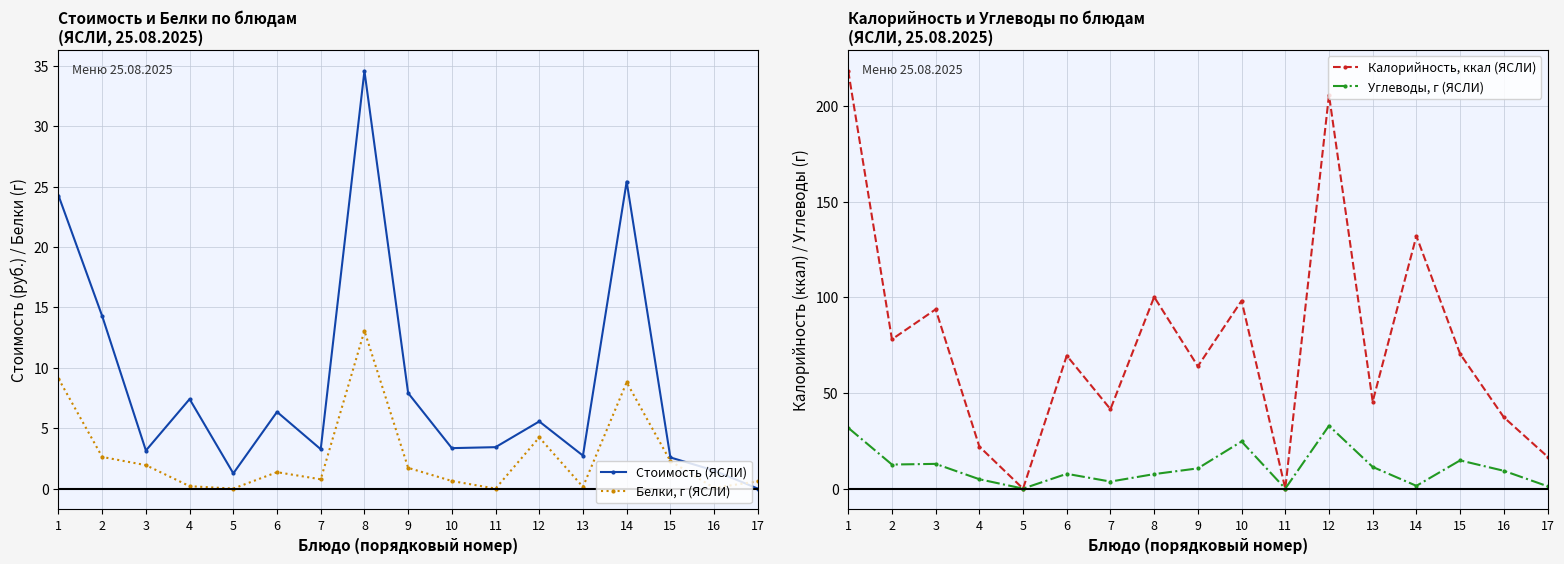

The value of Углеводы, г (ЯСЛИ) at 17 is 0.7. True or false?

False